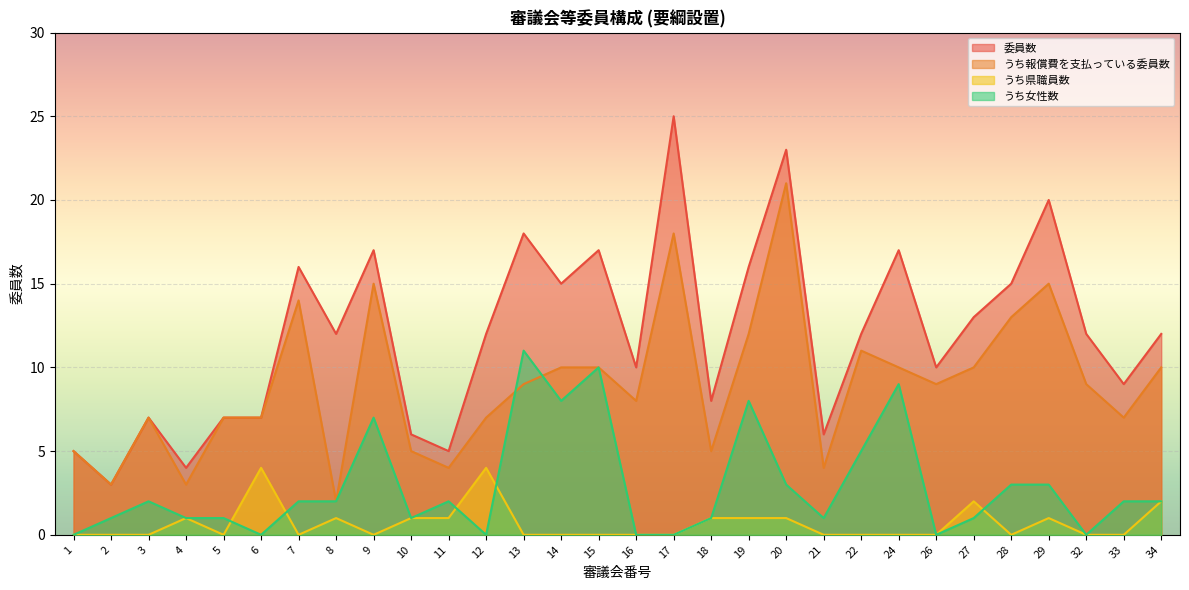

How many interior local valleys does the 委員数 series have?

10